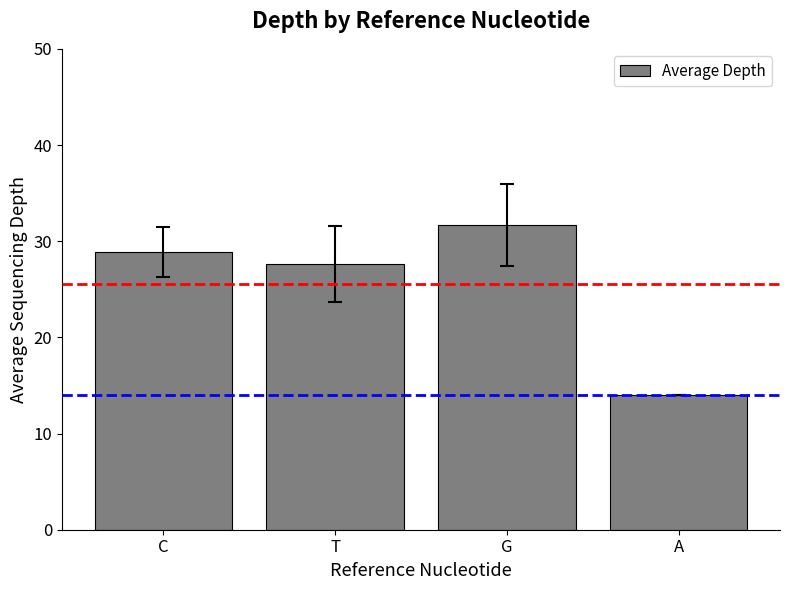

What position from the left is T?

2